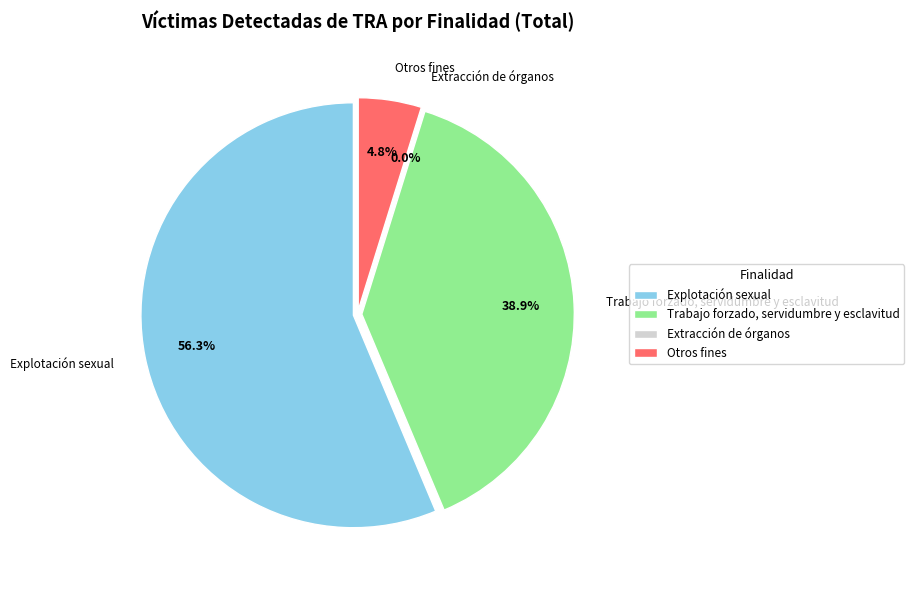

What percentage is the Otros fines slice, to the nearest percent?

5%